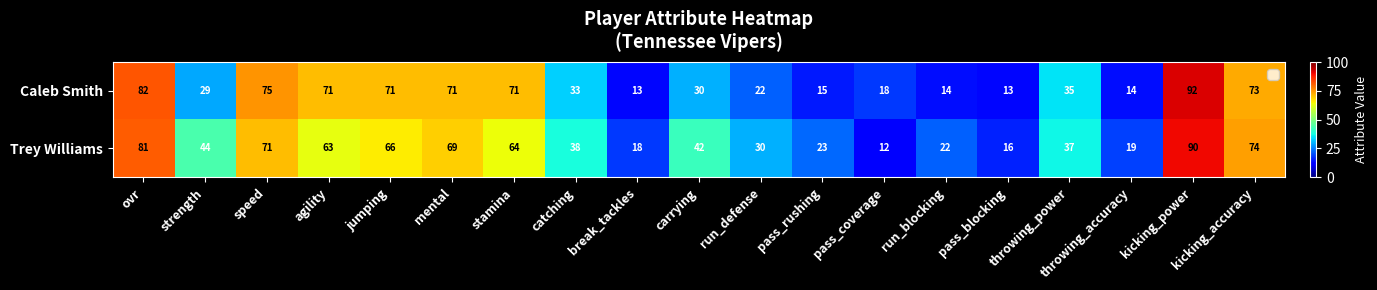

What is the maximum value shown in the chart?

92